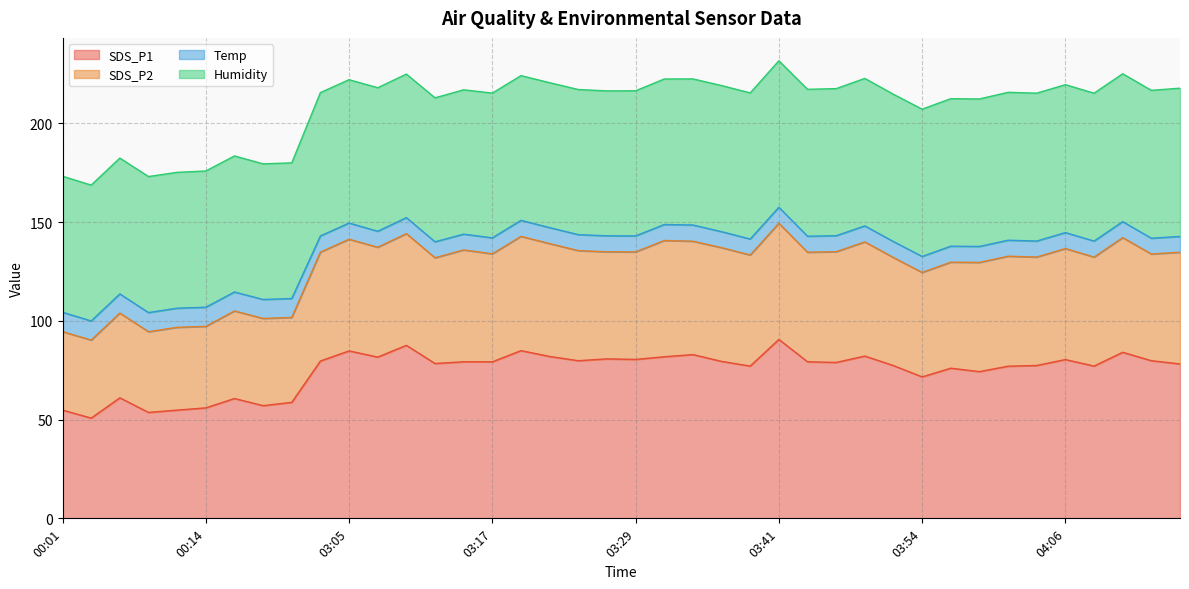

True or false: SDS_P2 and SDS_P1 intersect in this chart.

False